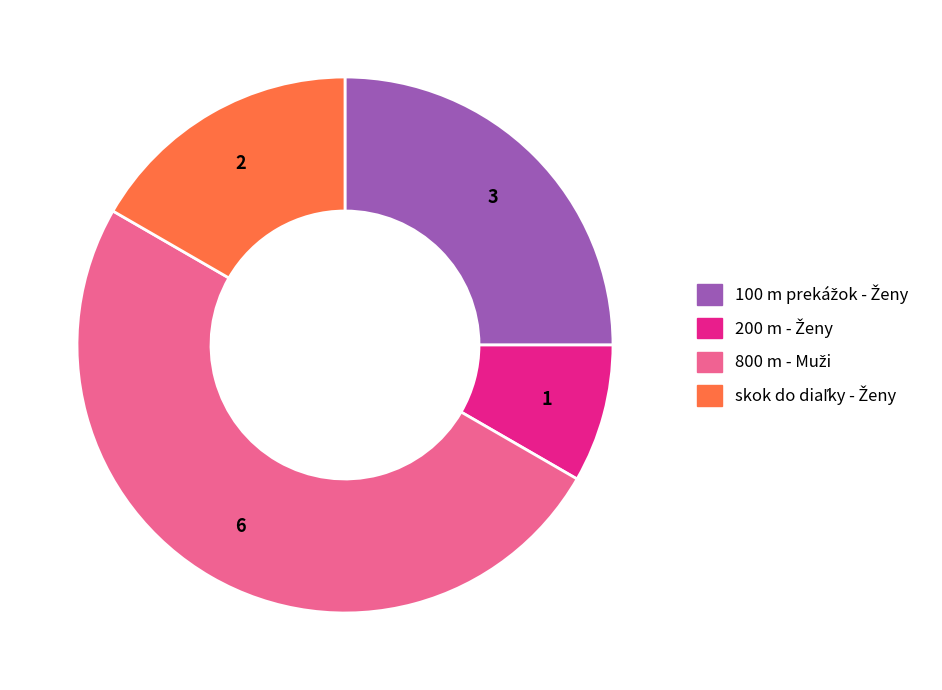

True or false: 200 m - Ženy accounts for 8% of the total.

True